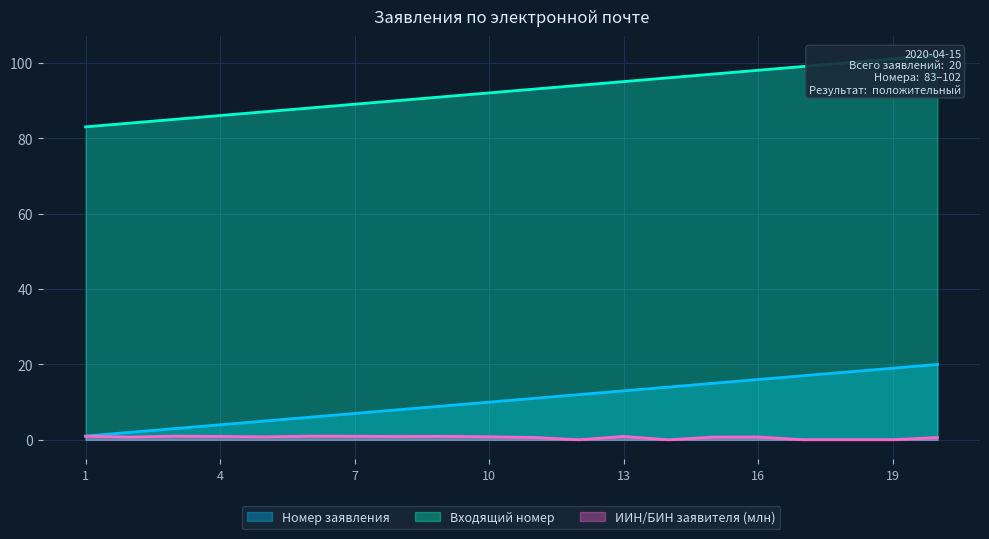

At which label does Входящий номер reach its minimum?

1